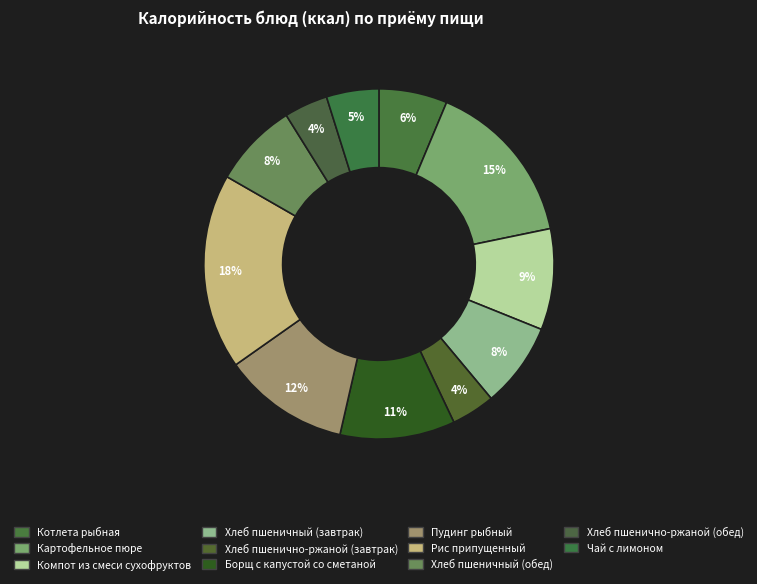

To the nearest percent, what is the average slice percentage?

9%